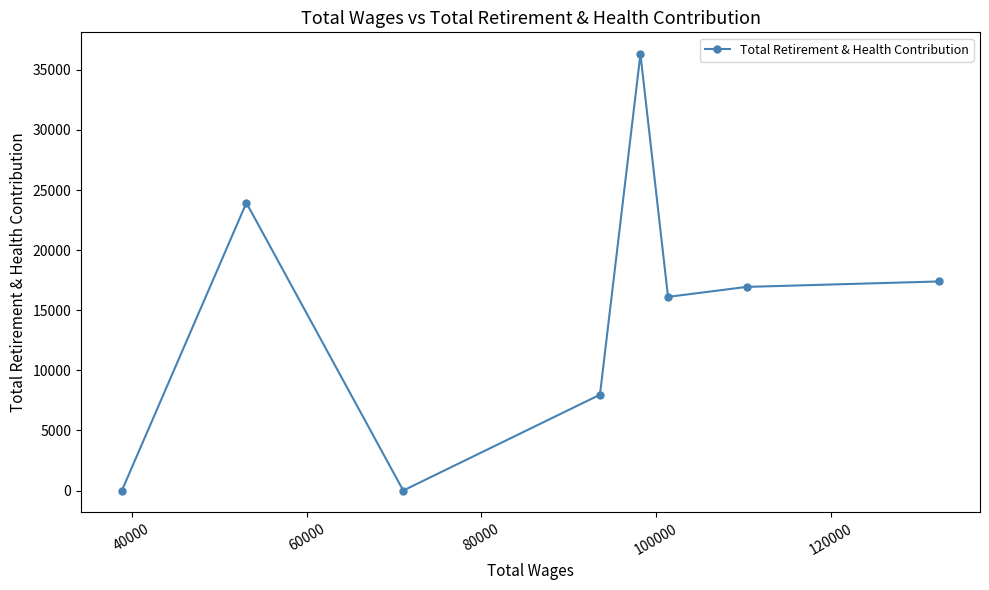

How many lines are shown in the chart?

1